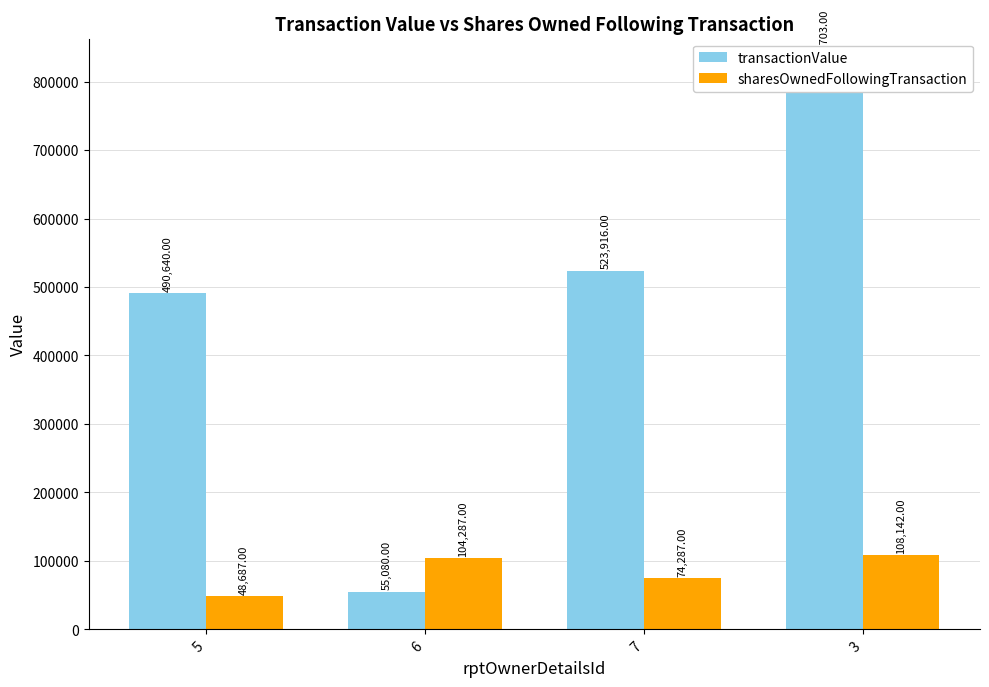

The value of sharesOwnedFollowingTransaction at 7 is 74287. True or false?

True